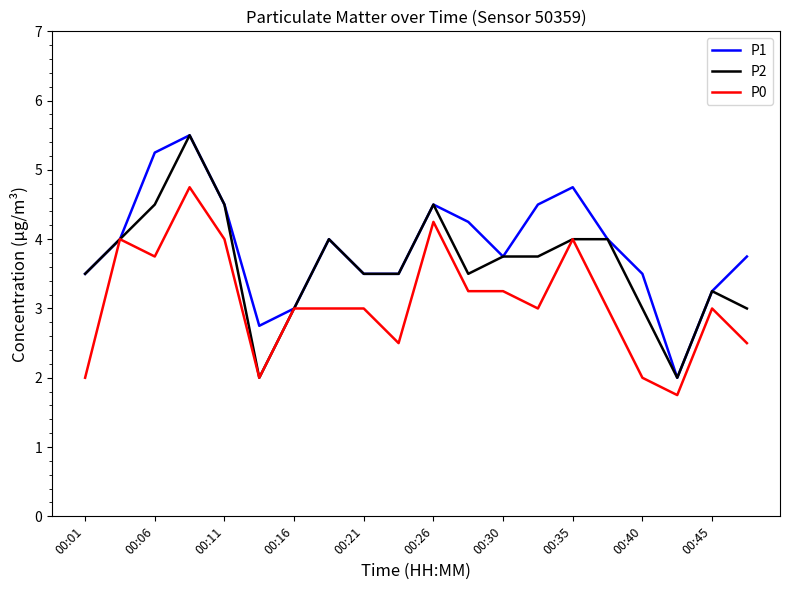

What is the lowest value of the P0 series?

1.8